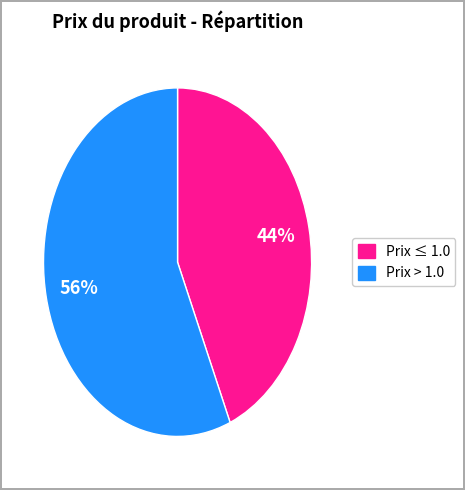

To the nearest percent, what is the average slice percentage?

50%